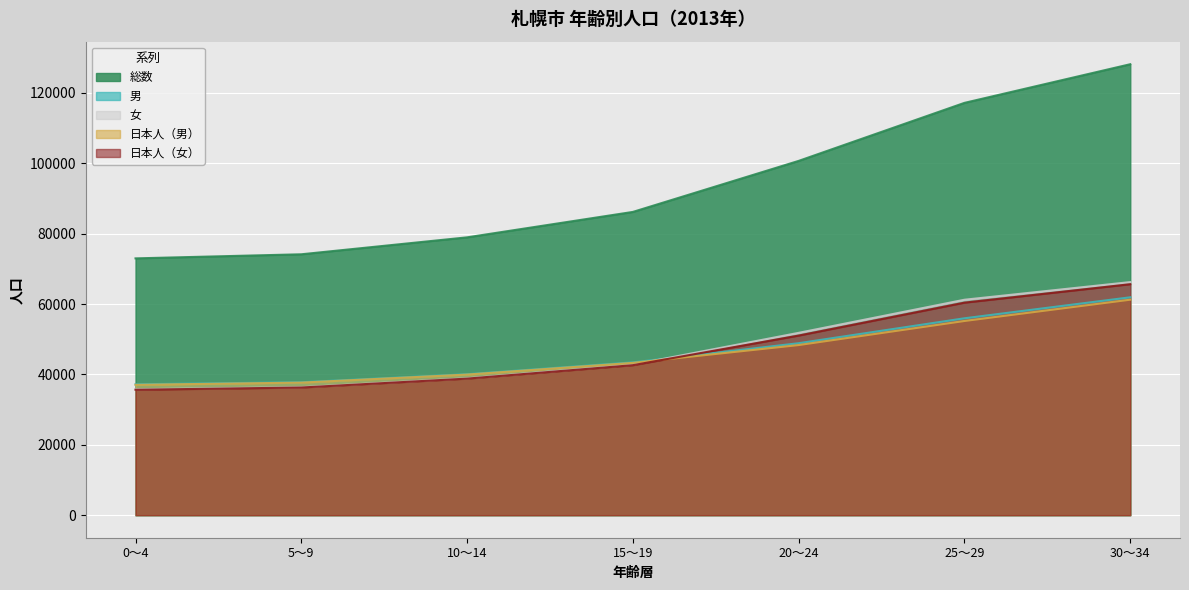

What is the value of the 女 point at the 4th from the left?

42762